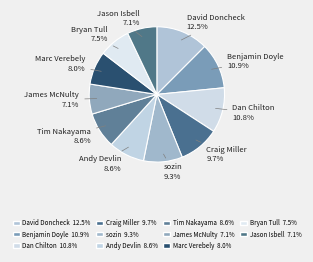

Count the number of slices in the pie.

11